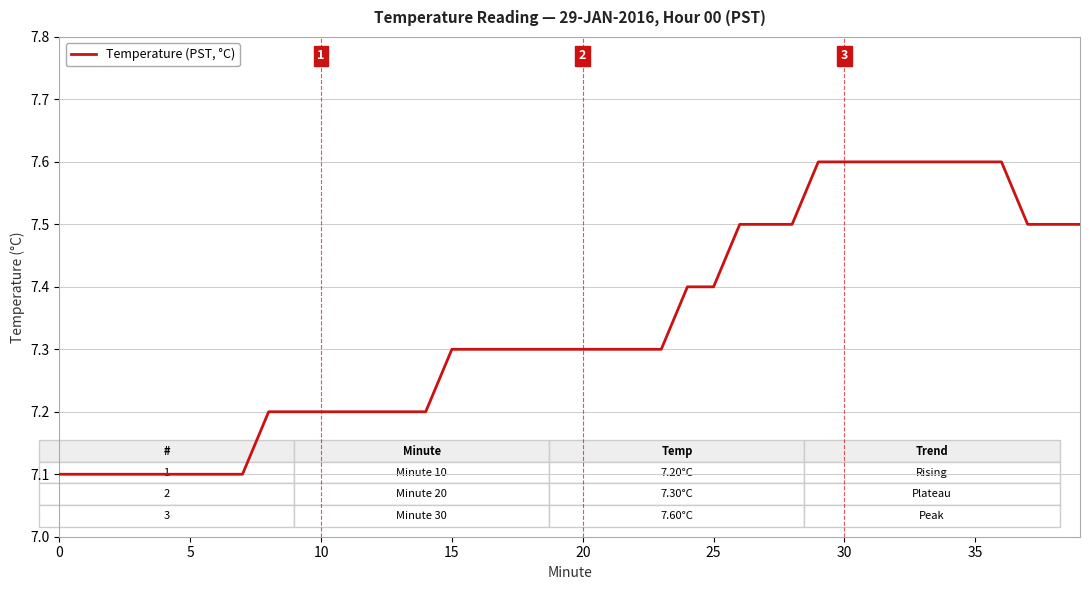

What is the difference between the maximum and minimum values?

0.5